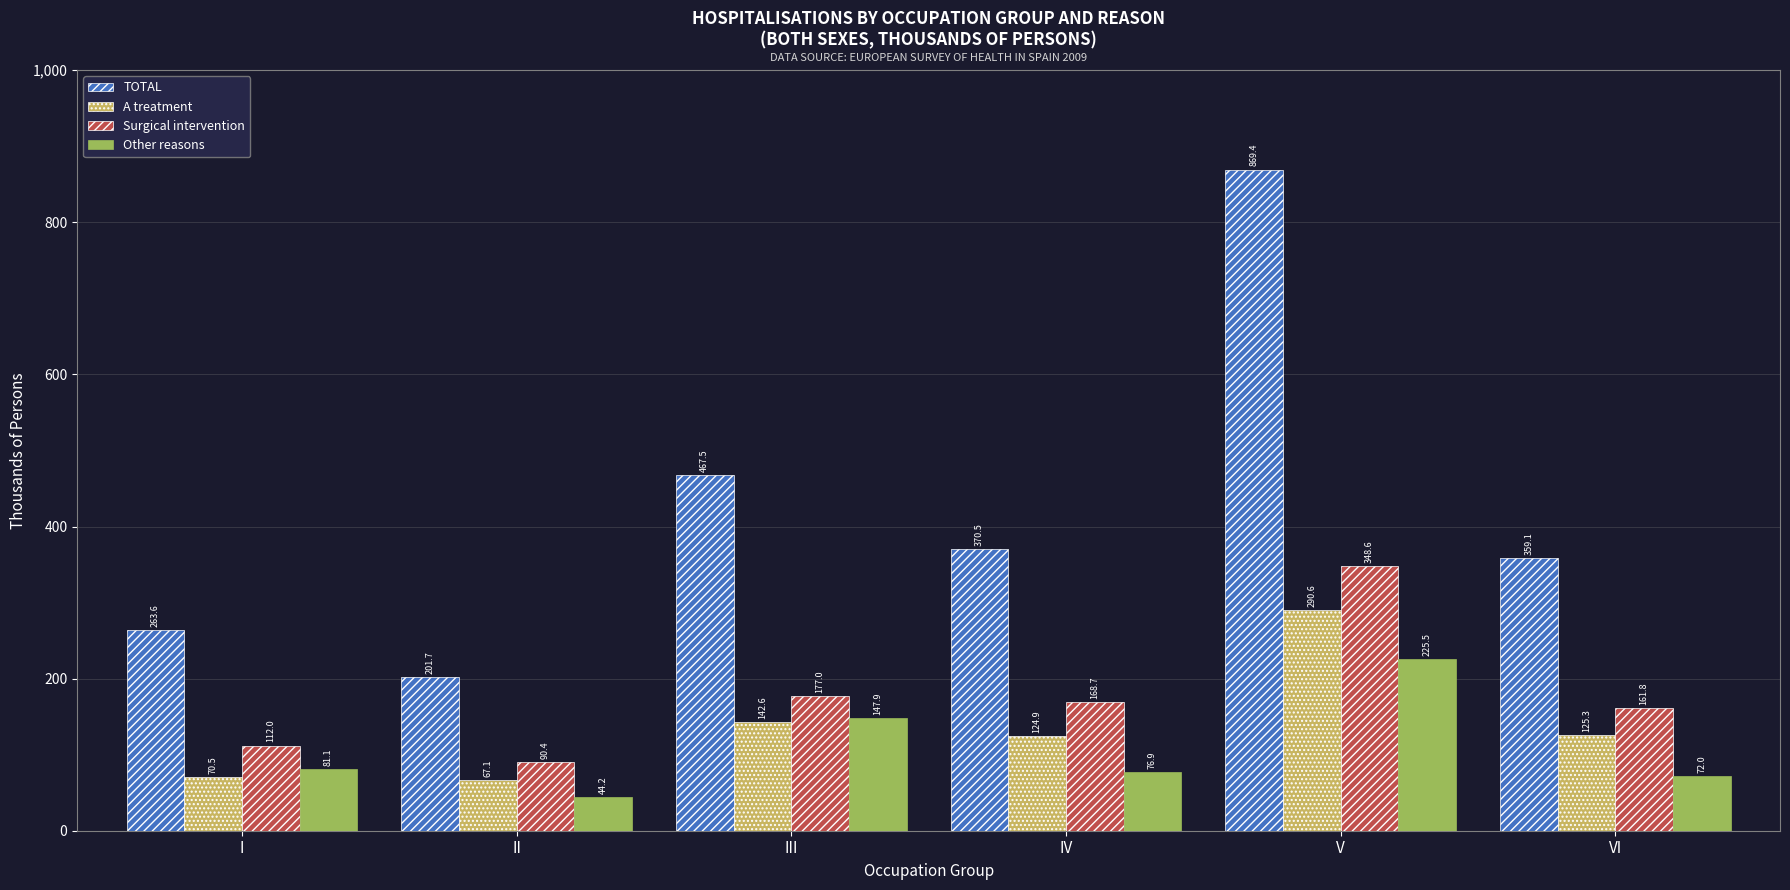

At how many categories does at least one series exceed 343?

4